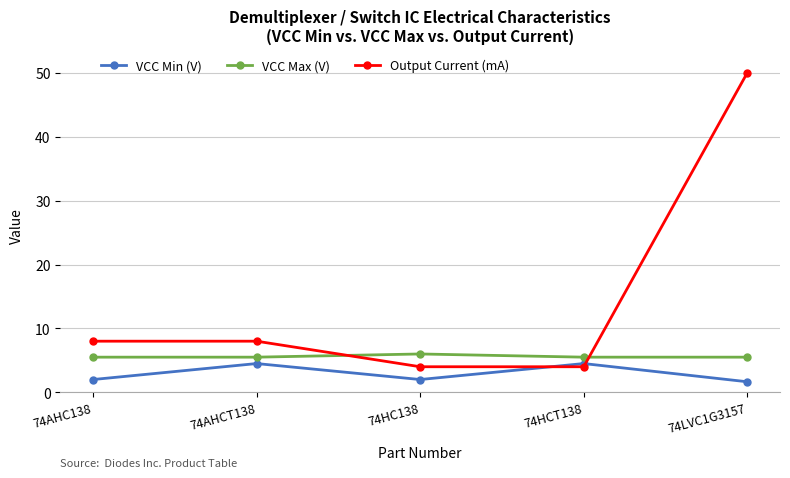

What is the lowest value of the Output Current (mA) series?

4.0